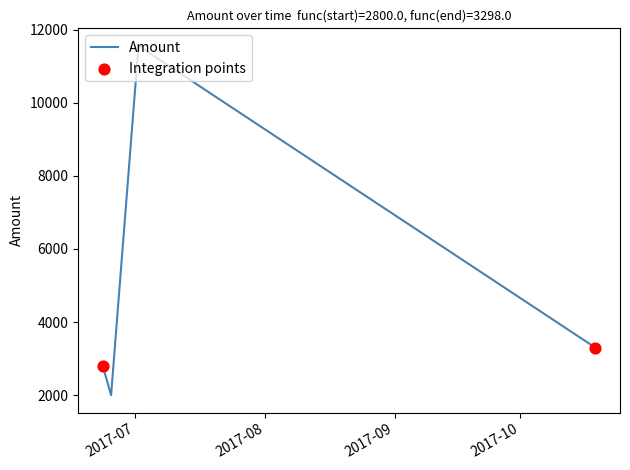

True or false: the data has more than 0 interior local peaks.

True